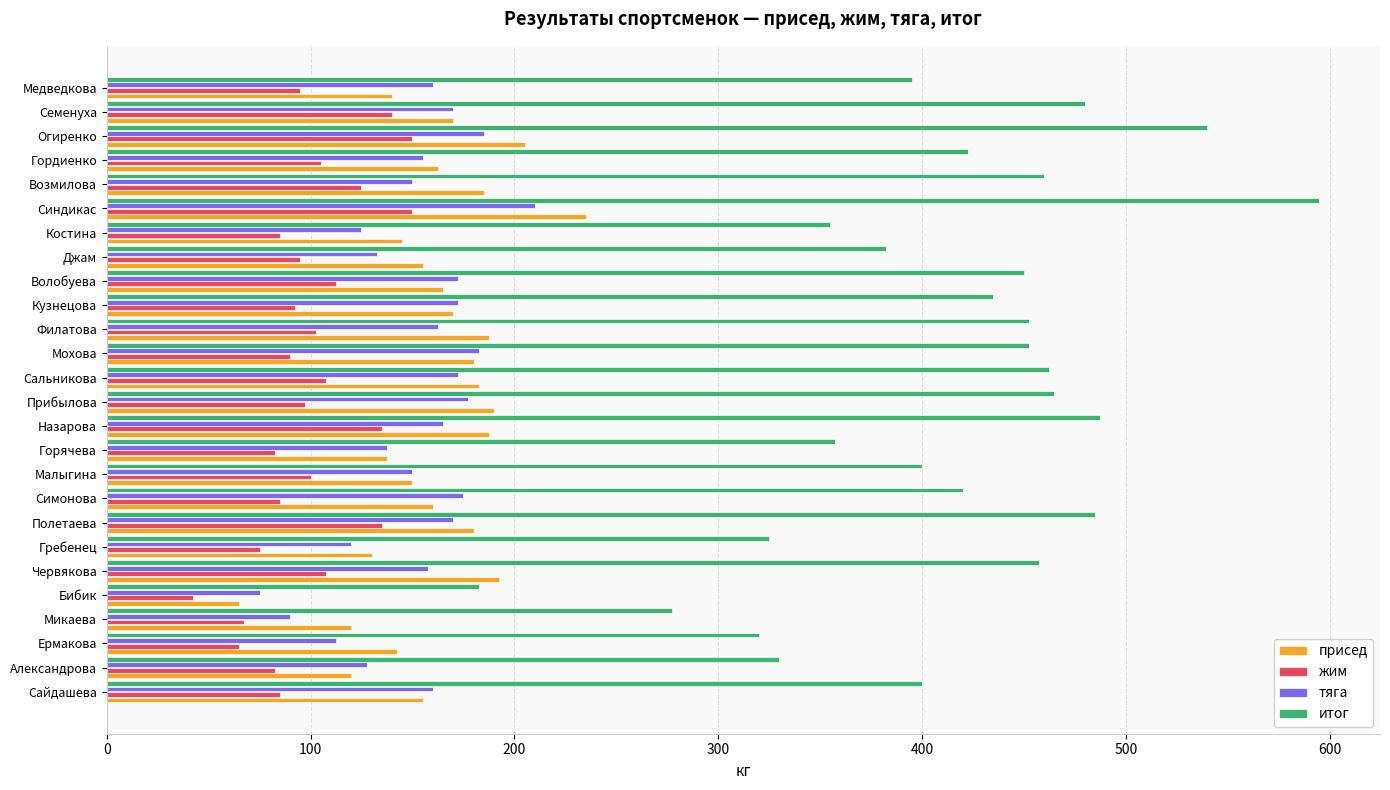

At which category is the sum across all series the highest?

Синдикас